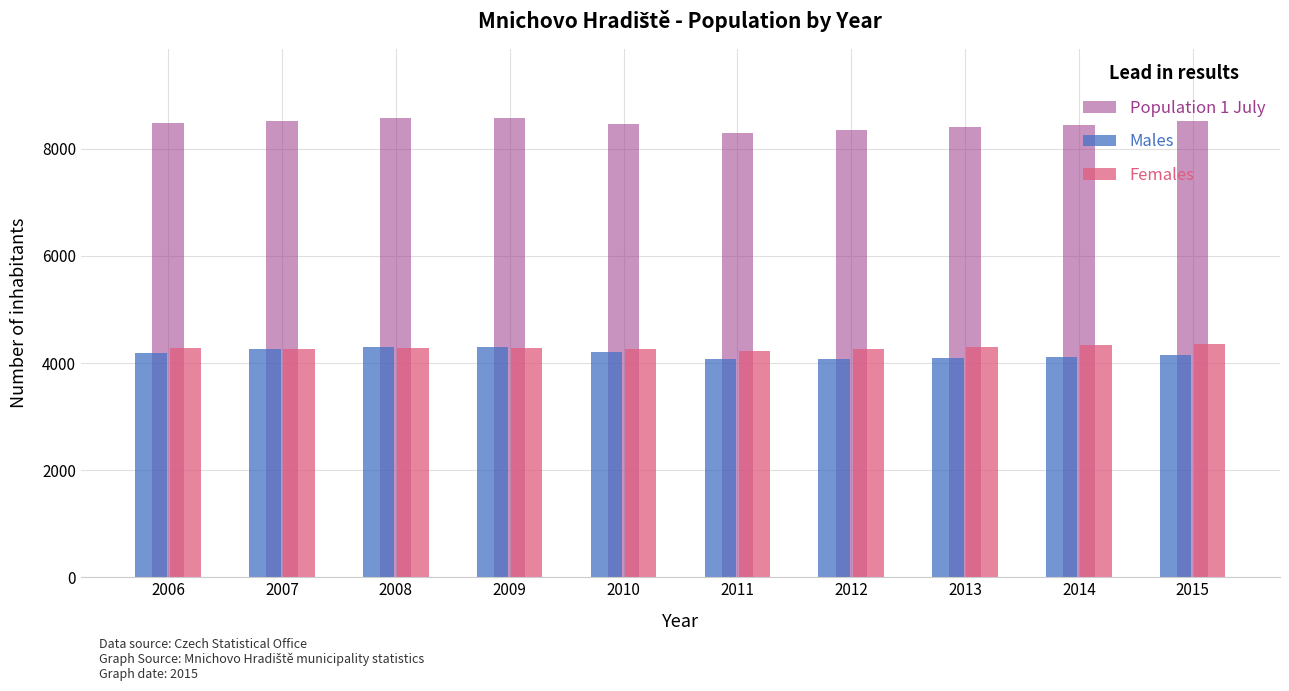

What is the difference between the maximum and minimum values in the Population 1 July series?

283